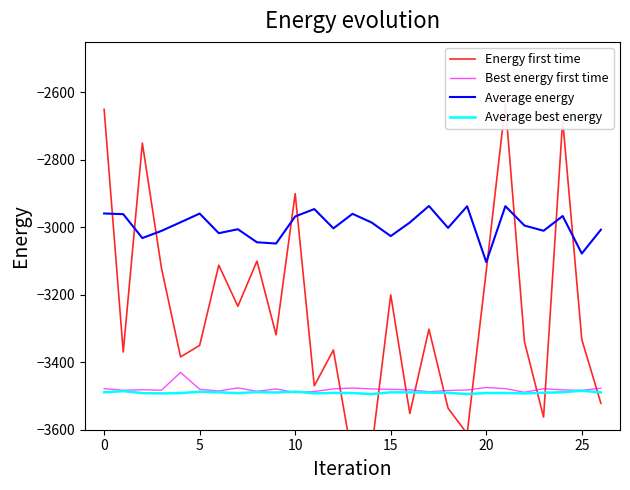

True or false: Average energy and Average best energy intersect in this chart.

False